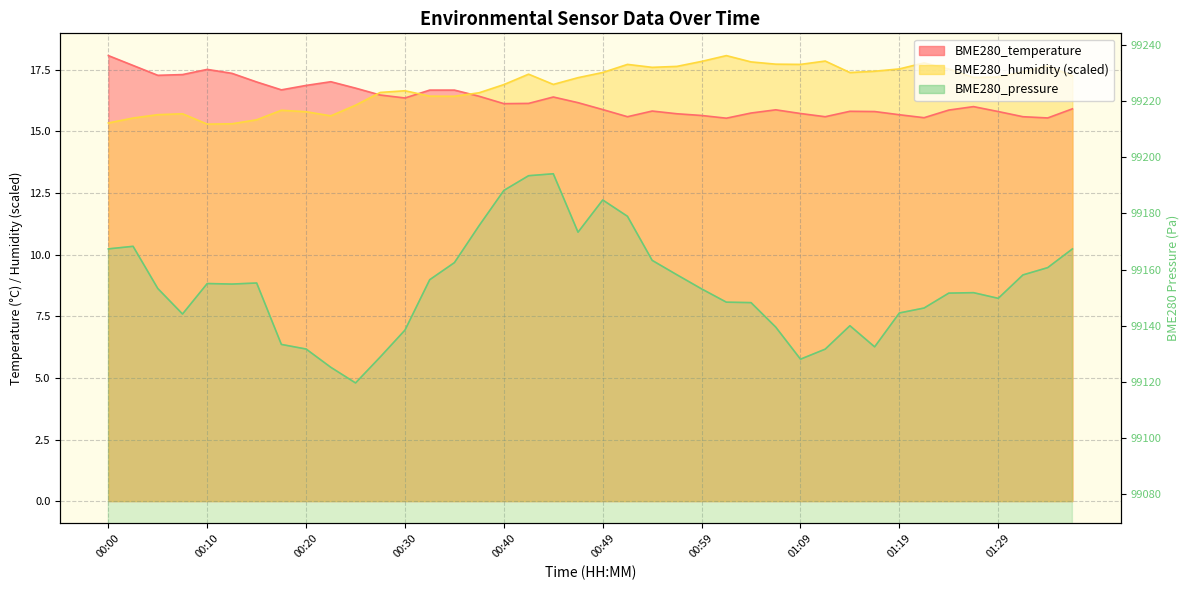

Reading left to right, extract all data points from this chart.

BME280_temperature: 18.1	17.7	17.3	17.3	17.5	17.4	17.0	16.7	16.9	17.0	16.8	16.5	16.4	16.7	16.7	16.4	16.1	16.1	16.4	16.2	15.9	15.6	15.8	15.7	15.7	15.5	15.8	15.9	15.7	15.6	15.8	15.8	15.7	15.6	15.9	16.0	15.8	15.6	15.6	15.9
BME280_humidity: 15.3	15.5	15.7	15.7	15.3	15.3	15.5	15.9	15.8	15.6	16.1	16.6	16.7	16.4	16.4	16.6	16.9	17.3	16.9	17.2	17.4	17.7	17.6	17.6	17.8	18.1	17.8	17.7	17.7	17.9	17.4	17.4	17.5	17.8	17.5	17.2	17.2	17.4	17.7	17.3
BME280_pressure: 99167.4	99168.3	99153.2	99144.2	99155.0	99154.8	99155.2	99133.3	99131.7	99125.2	99119.6	99128.9	99138.4	99156.4	99162.5	99175.6	99188.2	99193.4	99194.1	99173.3	99184.8	99179.0	99163.3	99158.1	99153.1	99148.4	99148.2	99139.5	99128.1	99131.7	99140.0	99132.5	99144.5	99146.3	99151.6	99151.8	99149.8	99158.1	99160.7	99167.3